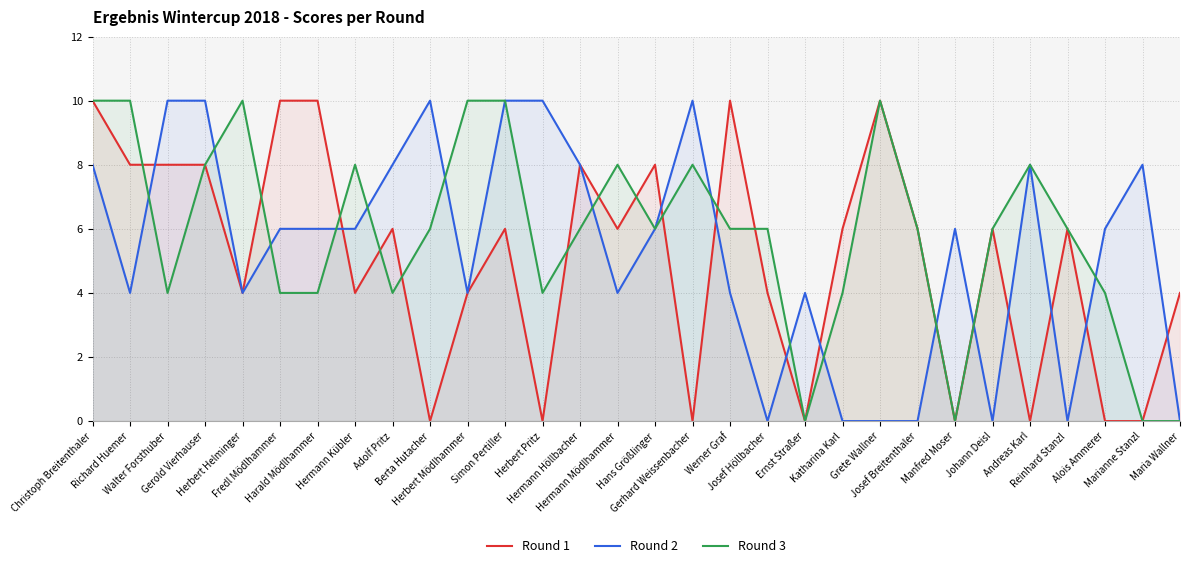

Is it true that Round 3 equals 10 at Josef Breitenthaler?

False